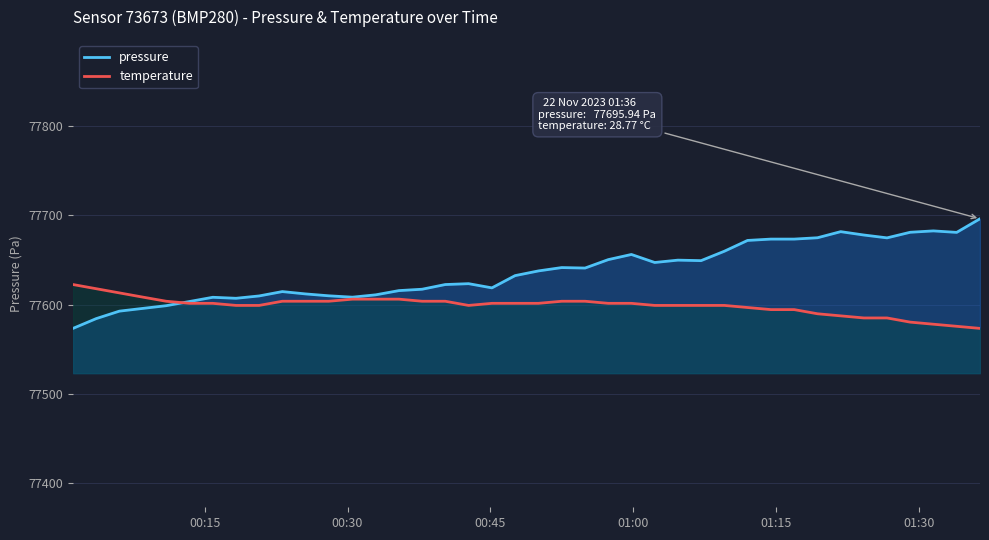

In pressure, how many points are lower than both neighbors (excluding endpoints)?

8